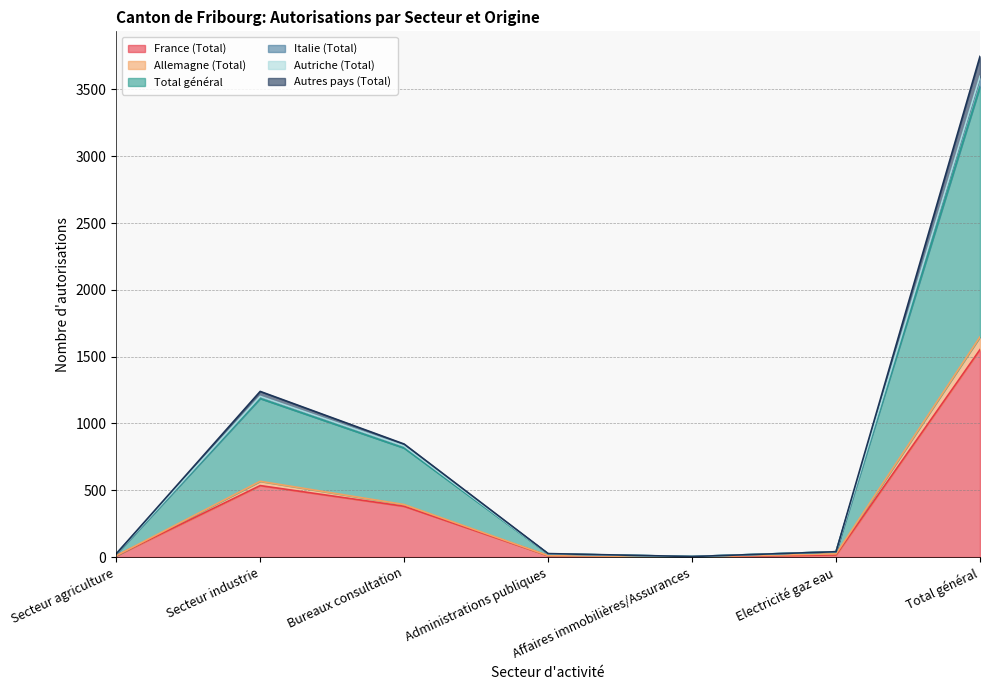

How many data points in Allemagne (Total) are above 40?

3